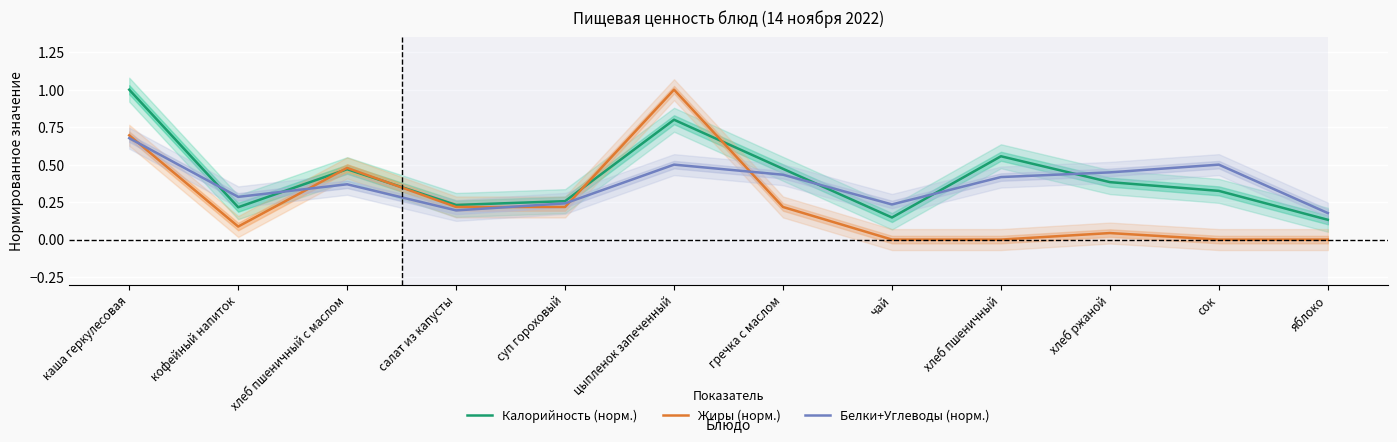

Reading left to right, extract all data points from this chart.

Калорийность (норм.): каша геркулесовая=1.0	кофейный напиток=0.2	хлеб пшеничный с маслом=0.5	салат из капусты=0.2	суп гороховый=0.3	цыпленок запеченный=0.8	гречка с маслом=0.5	чай=0.1	хлеб пшеничный=0.6	хлеб ржаной=0.4	сок=0.3	яблоко=0.1
Жиры (норм.): каша геркулесовая=0.7	кофейный напиток=0.1	хлеб пшеничный с маслом=0.5	салат из капусты=0.2	суп гороховый=0.2	цыпленок запеченный=1.0	гречка с маслом=0.2	чай=0.0	хлеб пшеничный=0.0	хлеб ржаной=0.0	сок=0.0	яблоко=0.0
Белки+Углеводы (норм.): каша геркулесовая=0.7	кофейный напиток=0.3	хлеб пшеничный с маслом=0.4	салат из капусты=0.2	суп гороховый=0.2	цыпленок запеченный=0.5	гречка с маслом=0.4	чай=0.2	хлеб пшеничный=0.4	хлеб ржаной=0.4	сок=0.5	яблоко=0.2